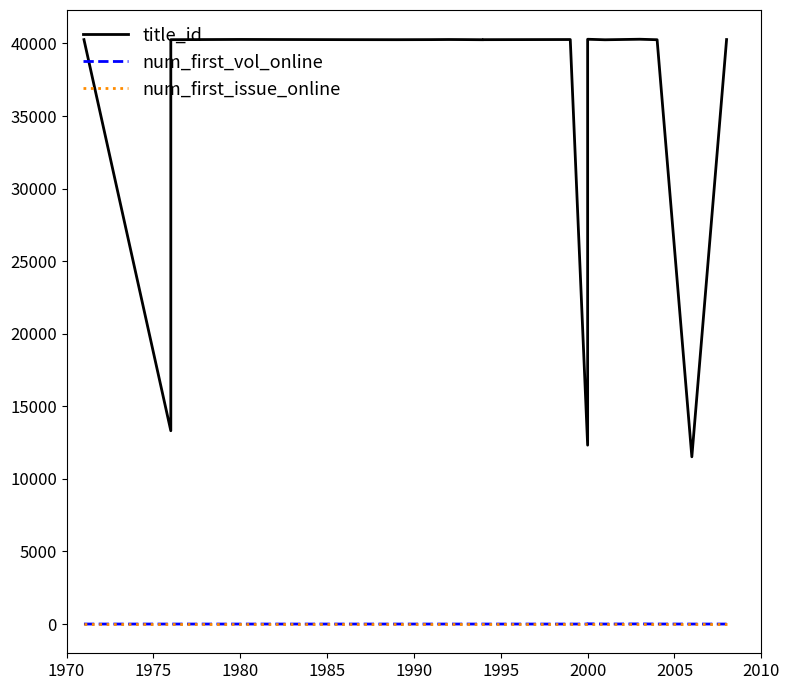

True or false: num_first_vol_online and title_id intersect in this chart.

False